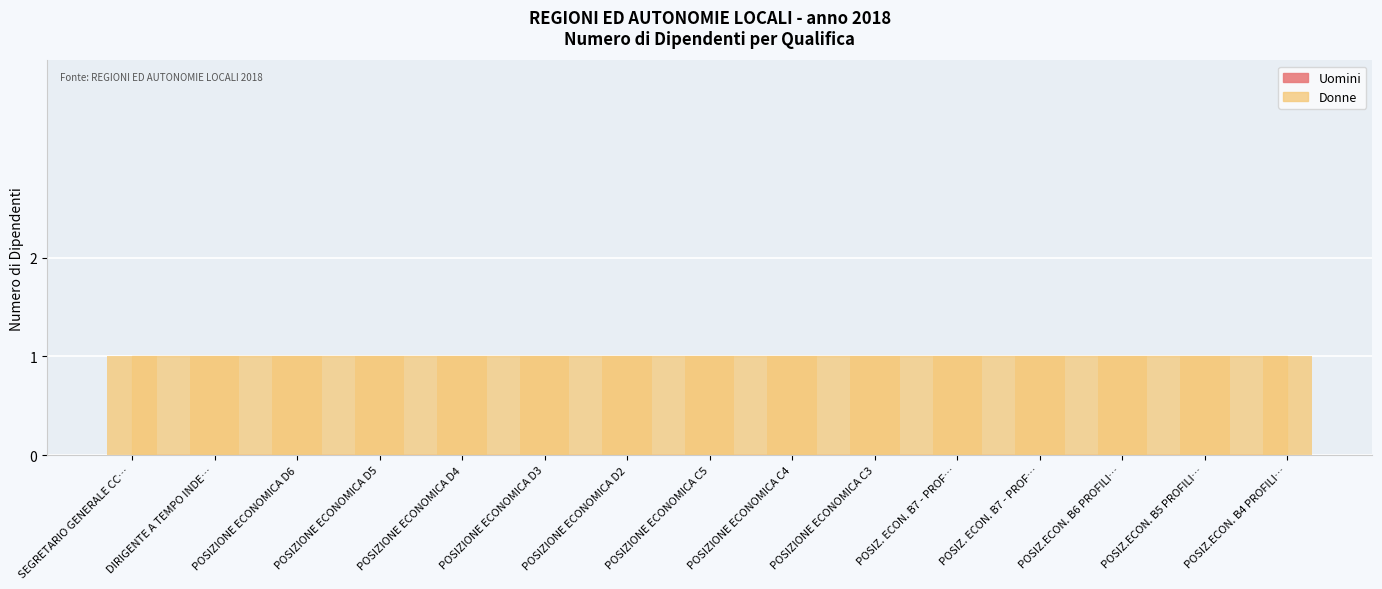

At how many categories does at least one series exceed 0?

15